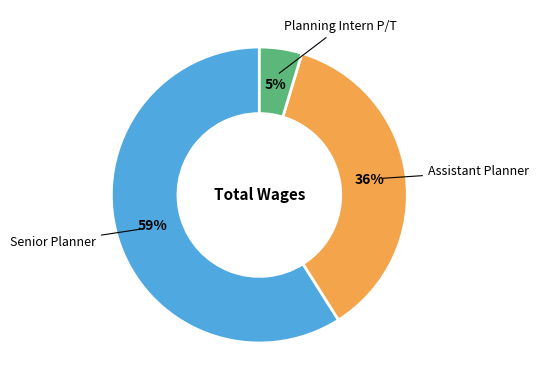

To the nearest percent, what is the difference between the largest and smallest slice percentages?

54%